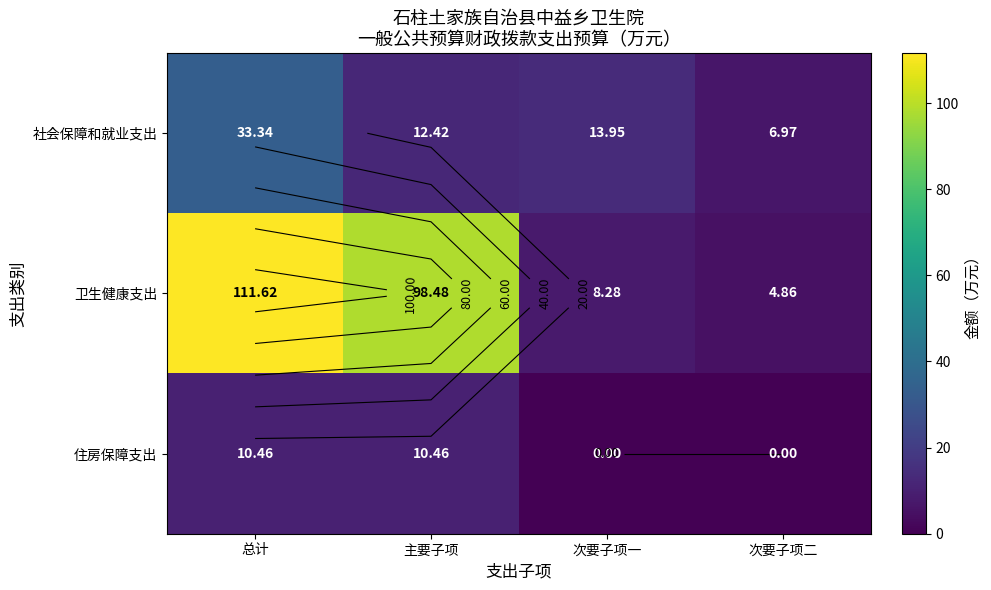

What is the sum of the 社会保障和就业支出 values at 总计 and 次要子项一?

47.3